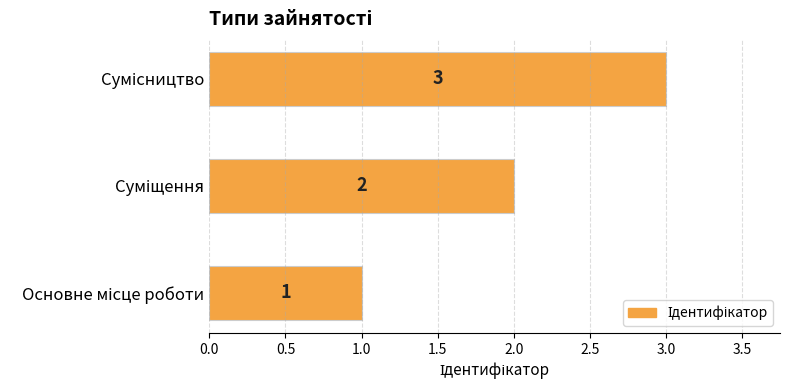

What is the sum of all values?

6